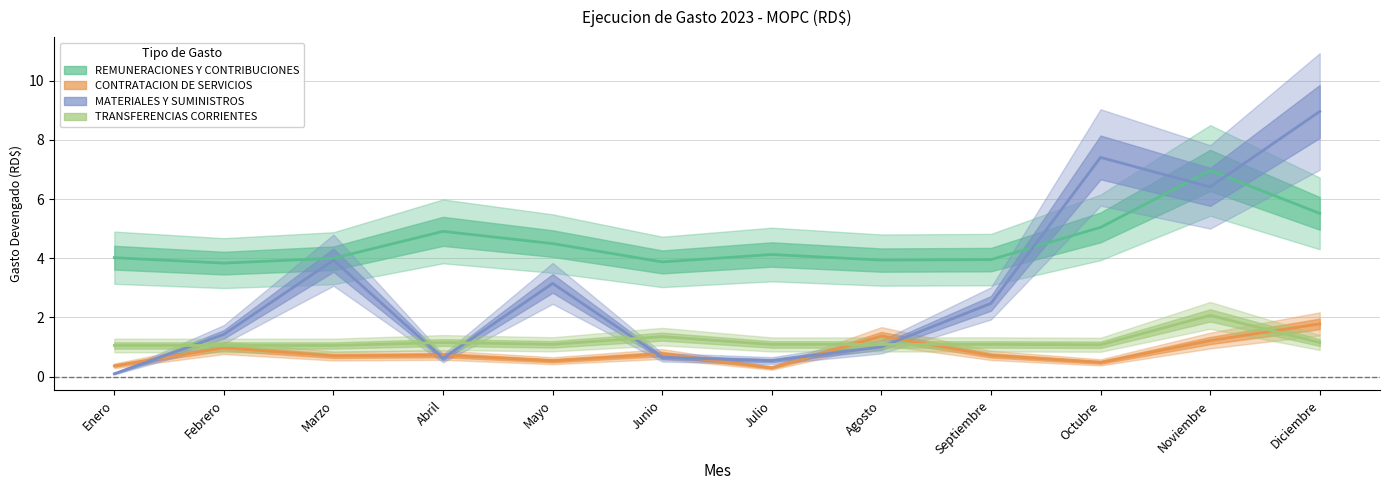

Rank the series at Noviembre from highest to lowest value.

REMUNERACIONES Y CONTRIBUCIONES, MATERIALES Y SUMINISTROS, TRANSFERENCIAS CORRIENTES, CONTRATACION DE SERVICIOS